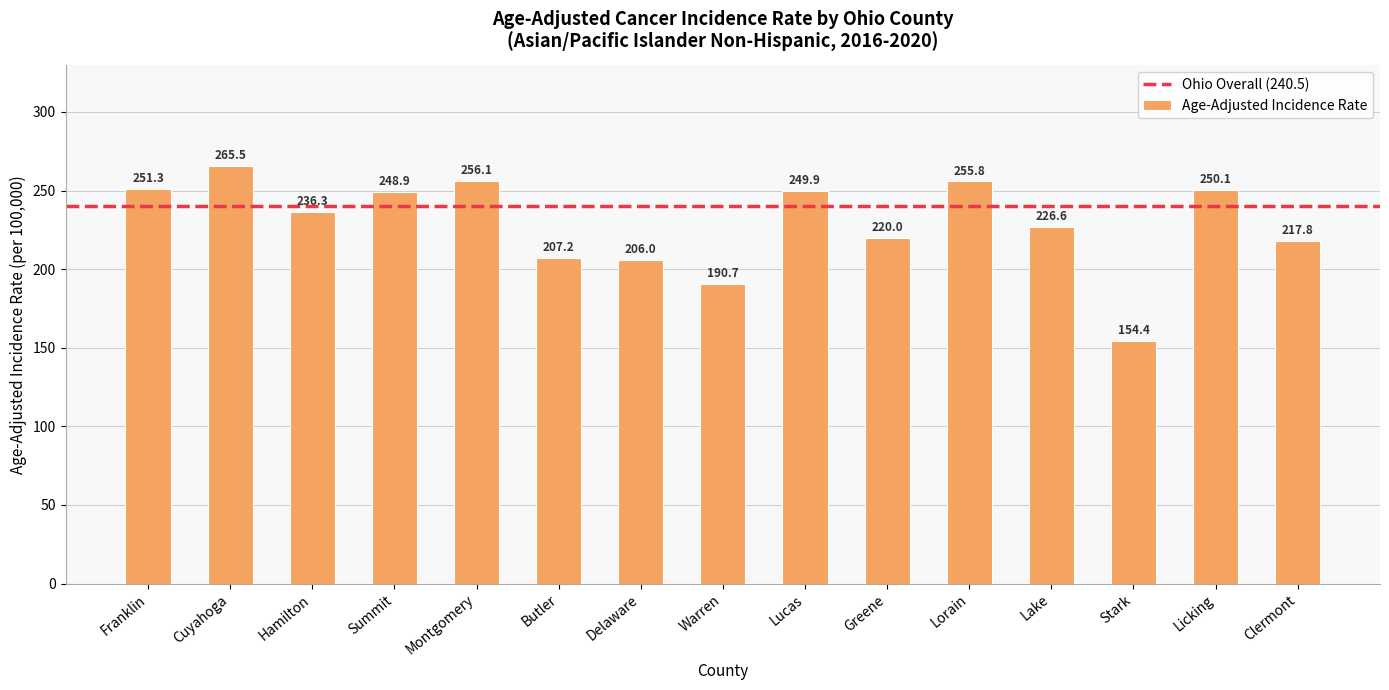

Where does the data first go above 236?

Franklin